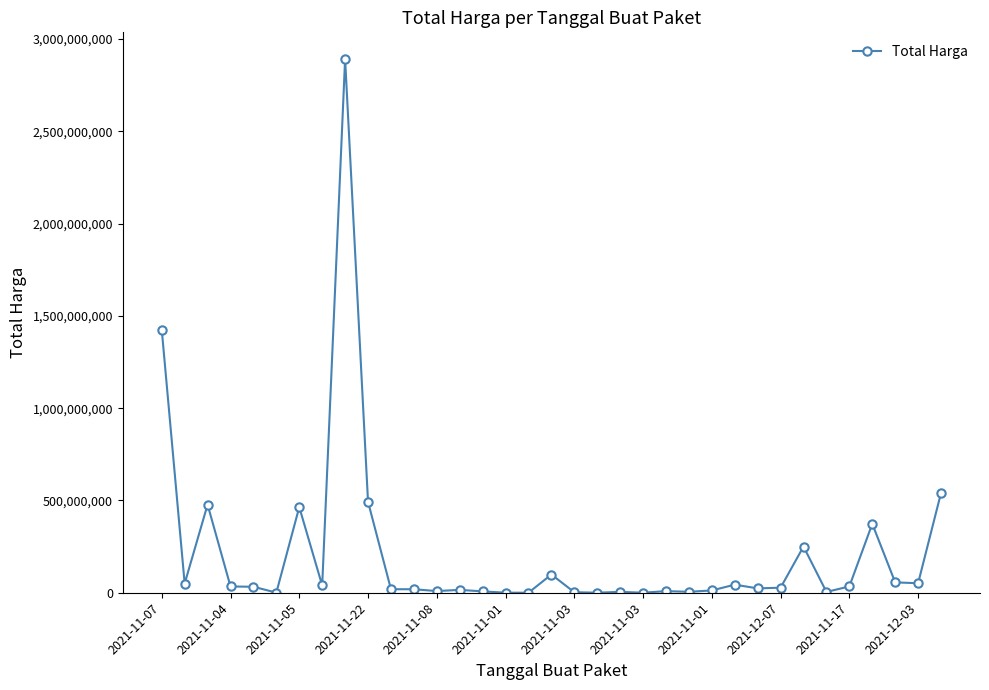

What is the greatest value displayed?

2892122000